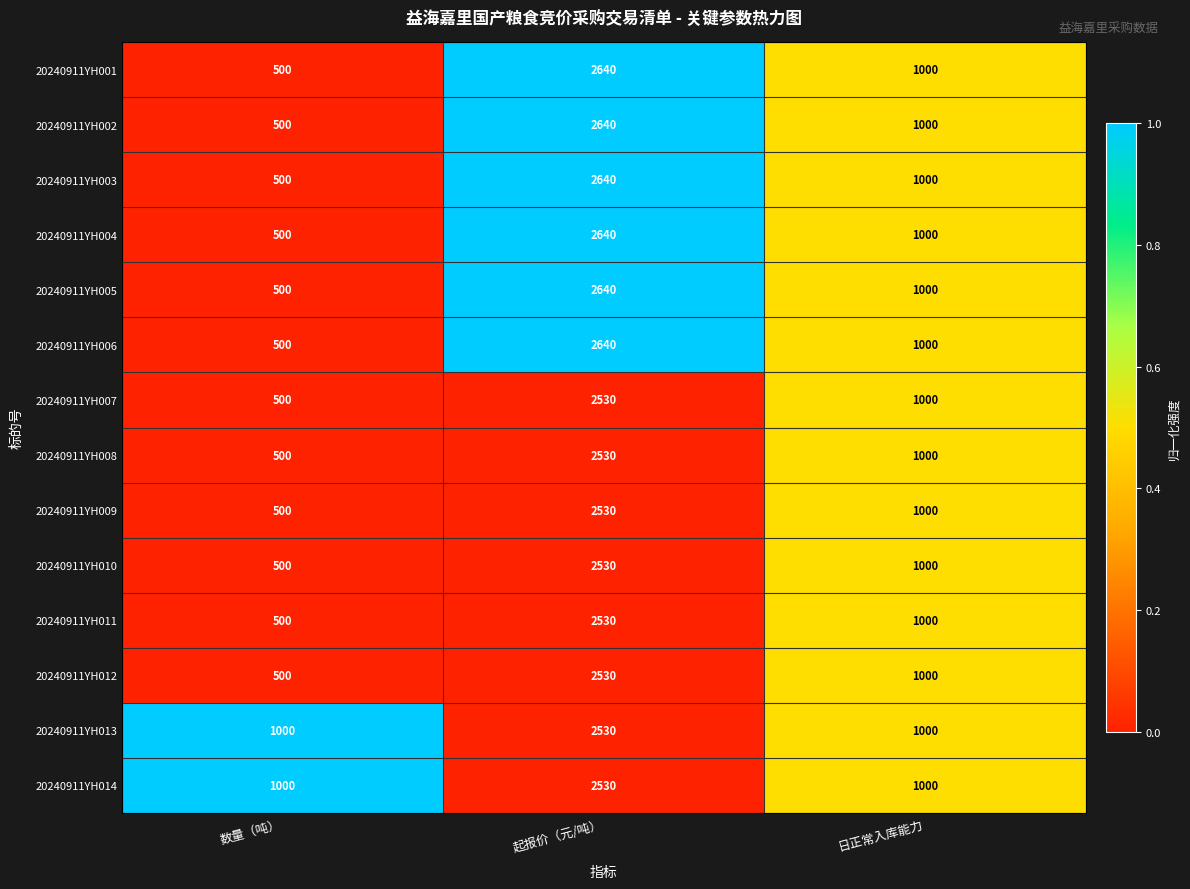

Which category has the highest value across all series?

起报价（元/吨）